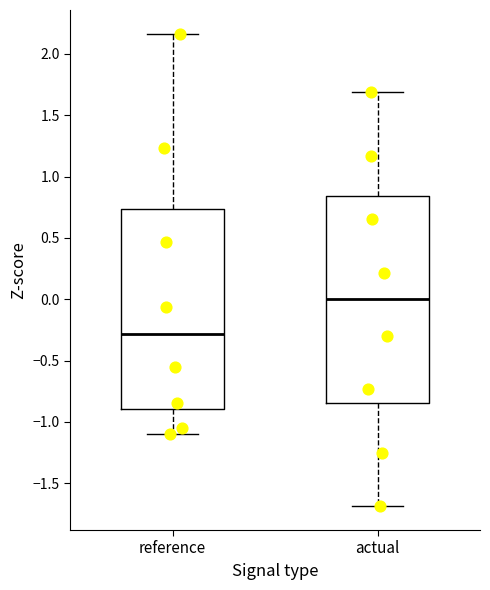

Reading left to right, read every box against the y-axis: the position of its median line, the range the box covers, and the ends of its whiskers. The values are not printed on the chart, so give them approximately, as read against the axis.

reference: median -0.30, box -0.90 to 0.75, whiskers -1.10 to 2.15
actual: median 0.00, box -0.85 to 0.85, whiskers -1.70 to 1.70